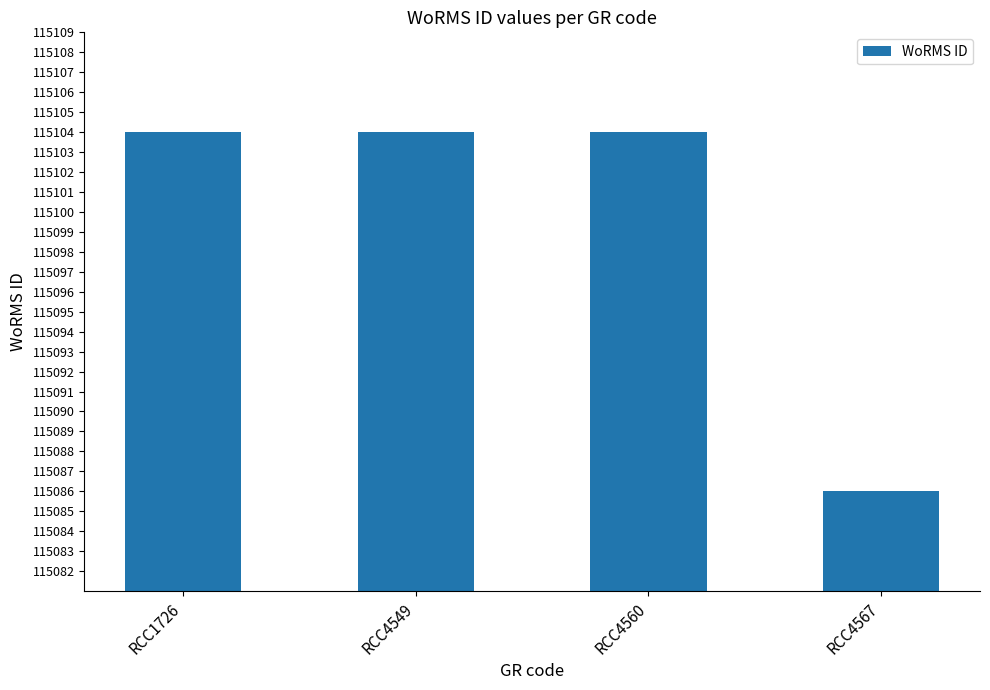

Reading left to right, extract all data points from this chart.

RCC1726=115104	RCC4549=115104	RCC4560=115104	RCC4567=115086